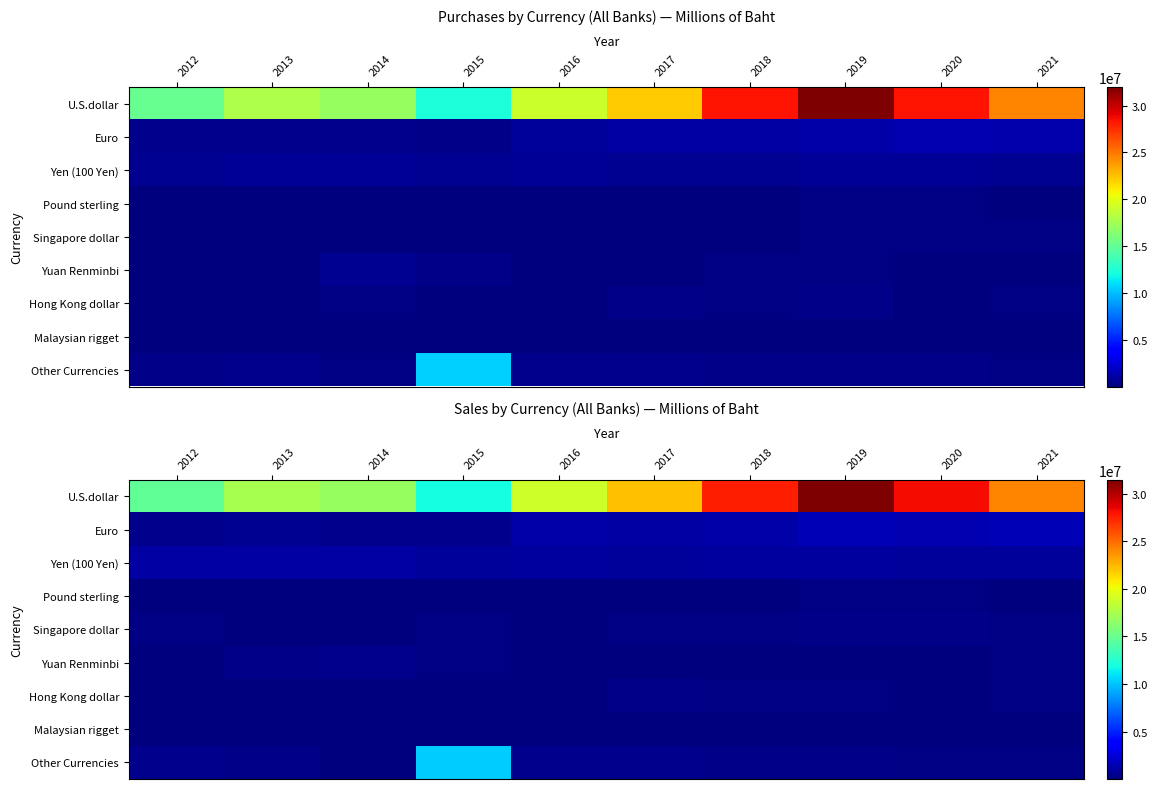

At which category is the sum across all series the highest?

2019